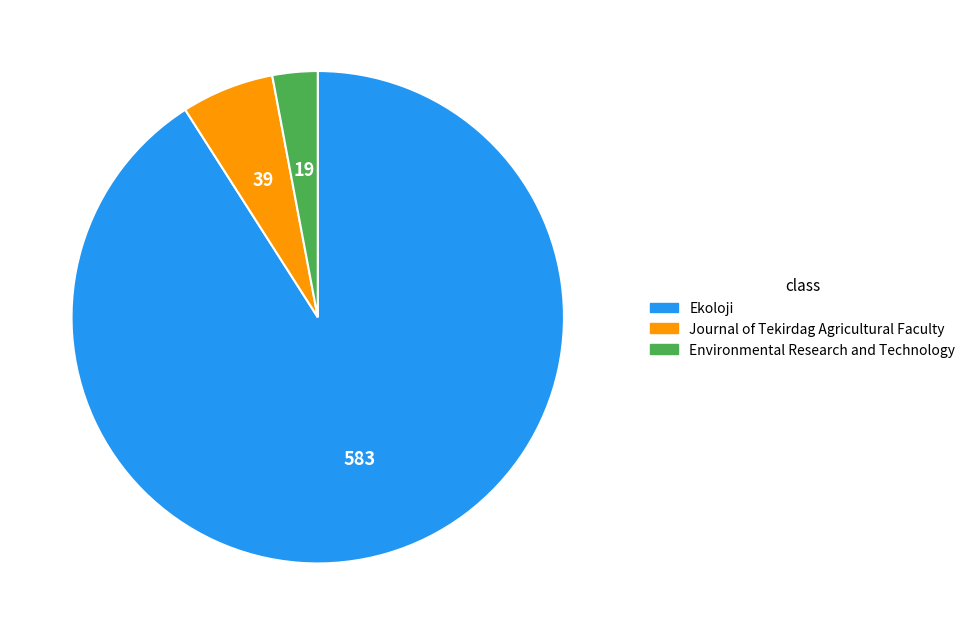

Is Environmental Research and Technology the majority of the pie?

No